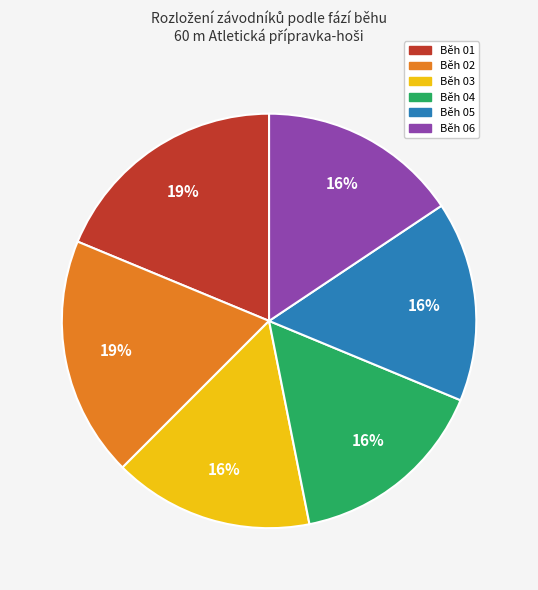

To the nearest percent, what is the average slice percentage?

17%